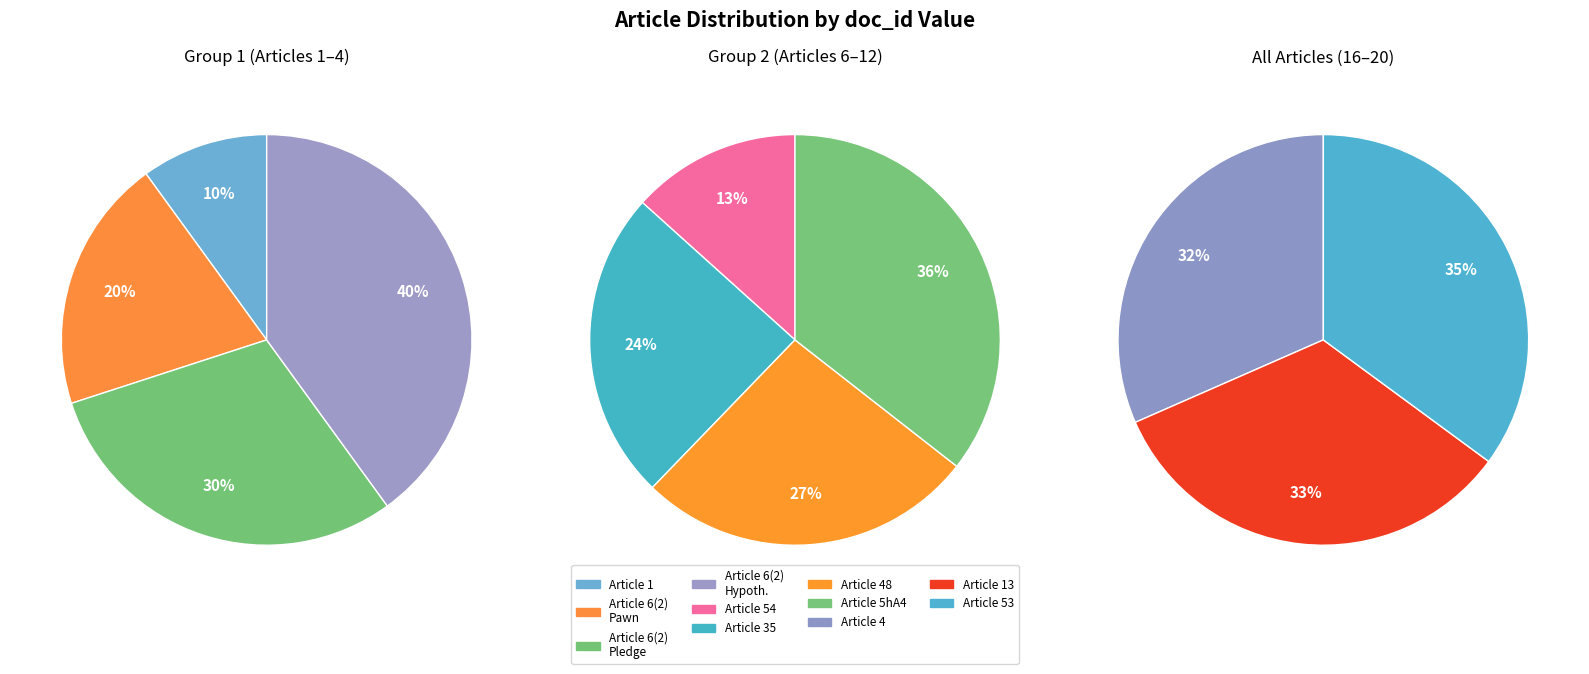

How many segments does this pie chart have?

11